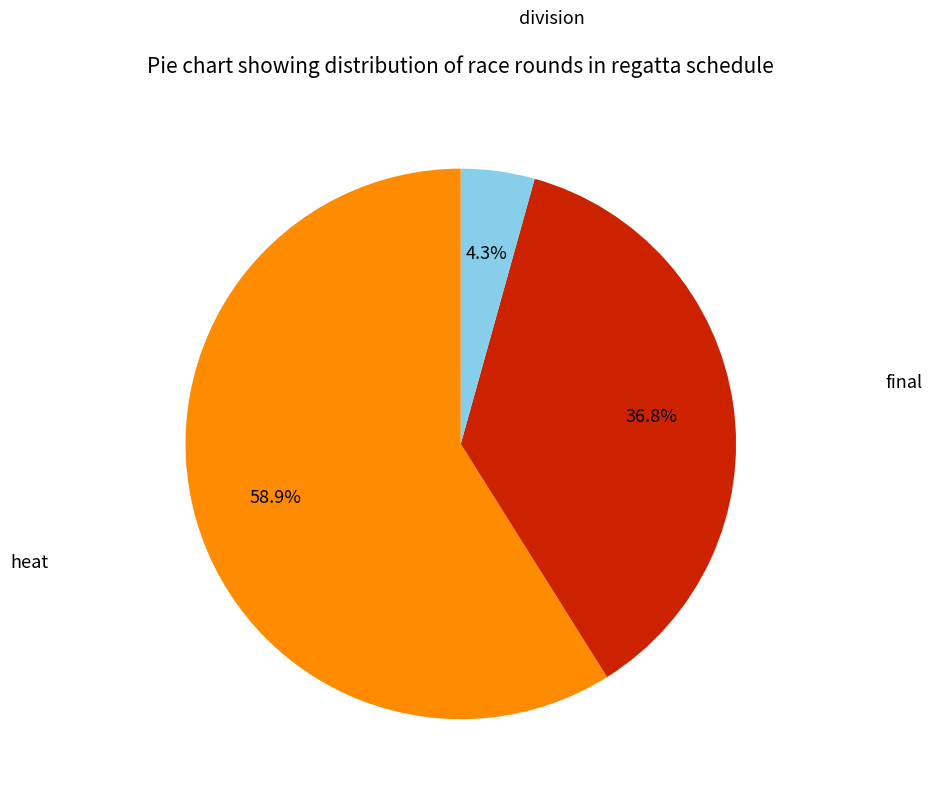

Is there a majority slice in this chart?

Yes